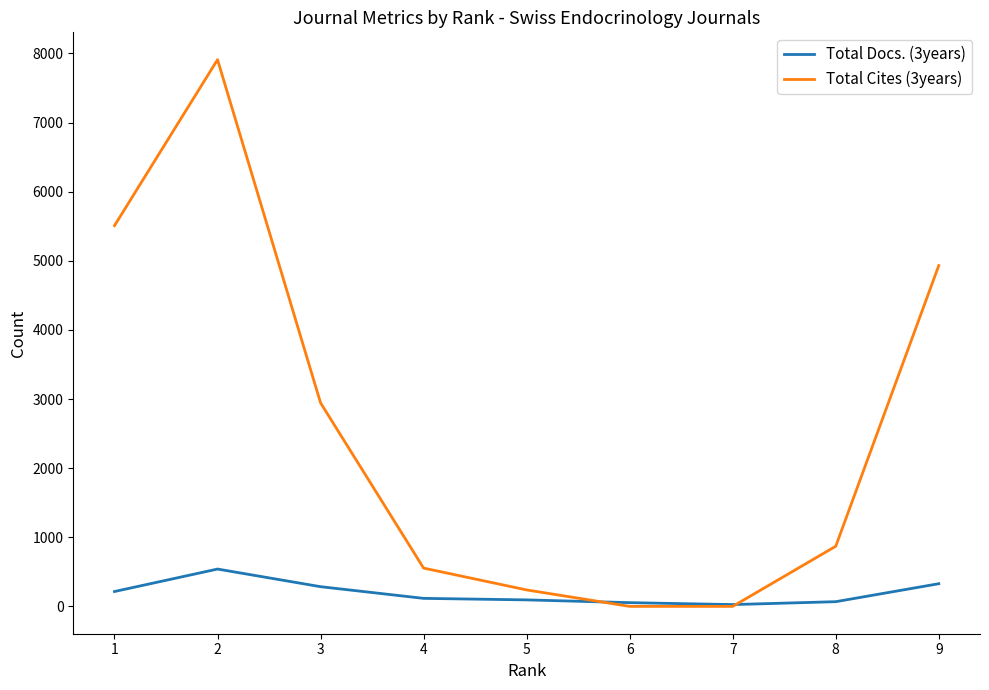

Which series has the largest total across all categories?

Total Cites (3years)